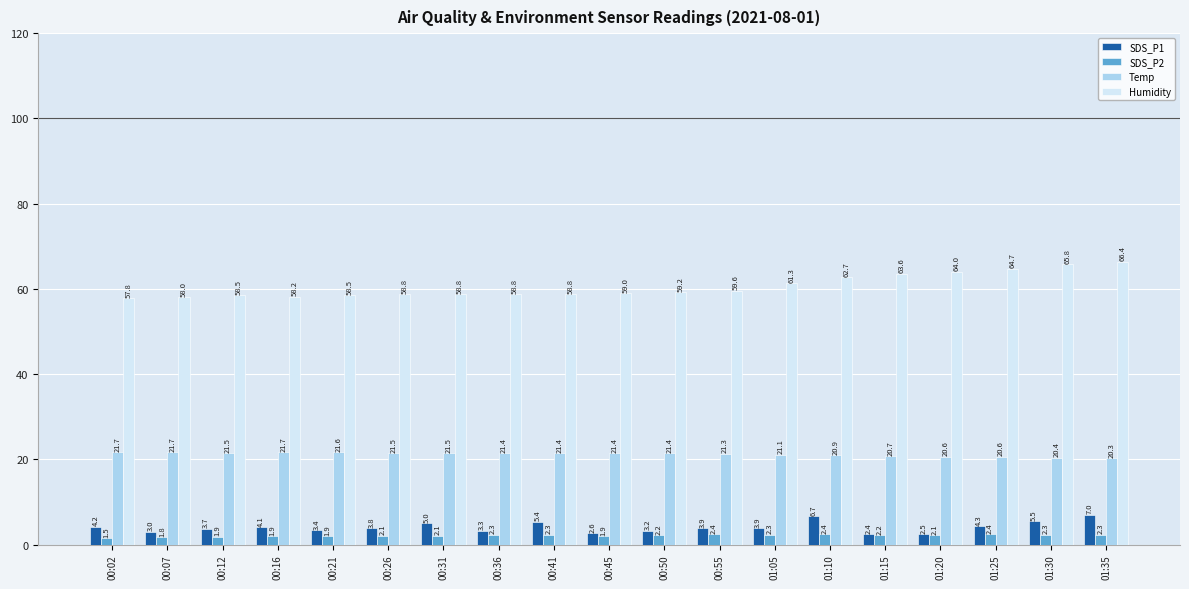

What is the total value across all series at 00:07?

84.5